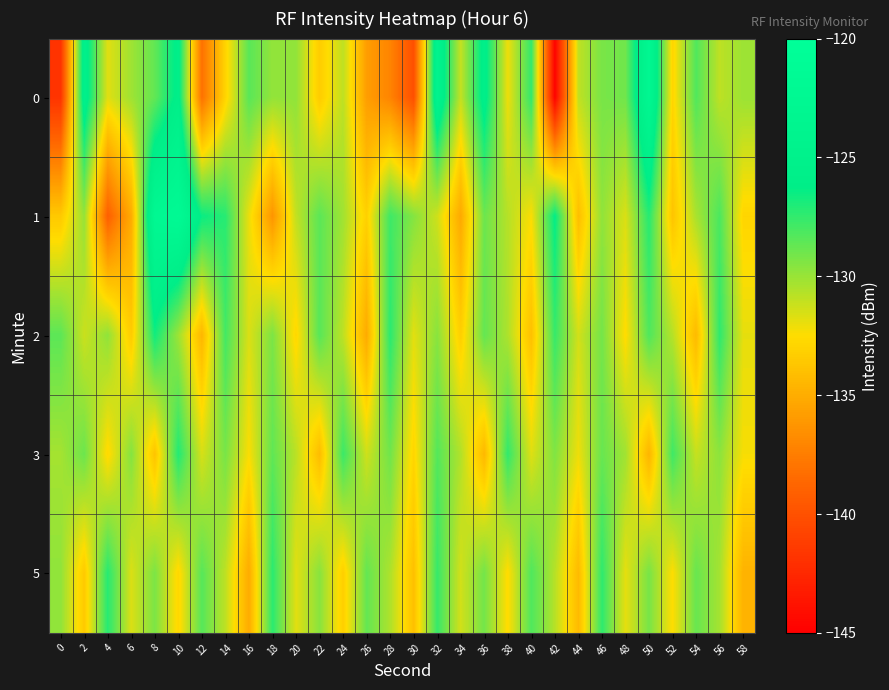

Count the number of categories in the chart.

30